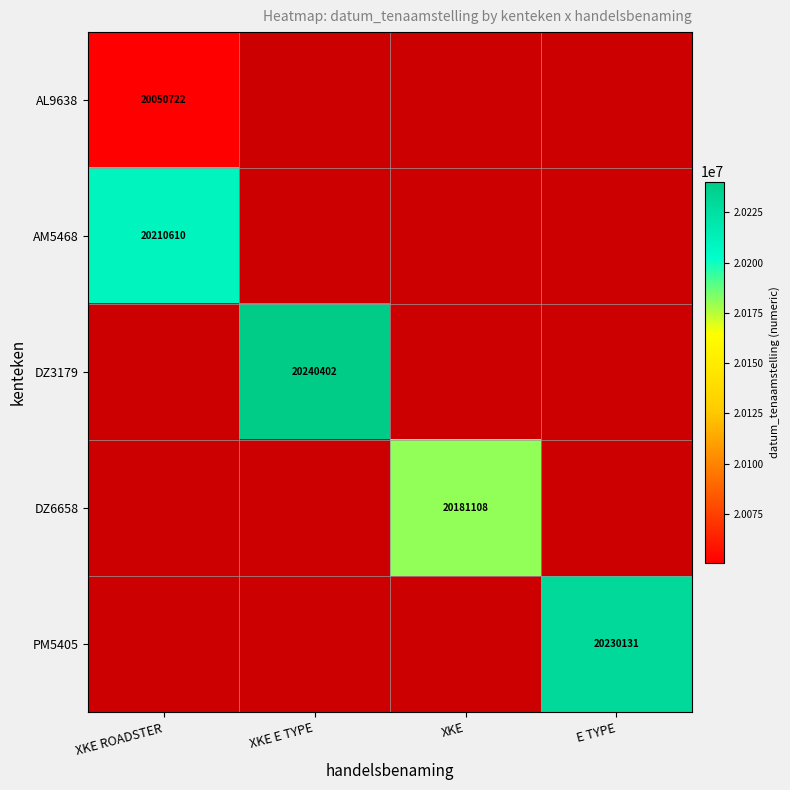

True or false: PM5405 has a value of 20230131 at E TYPE.

True